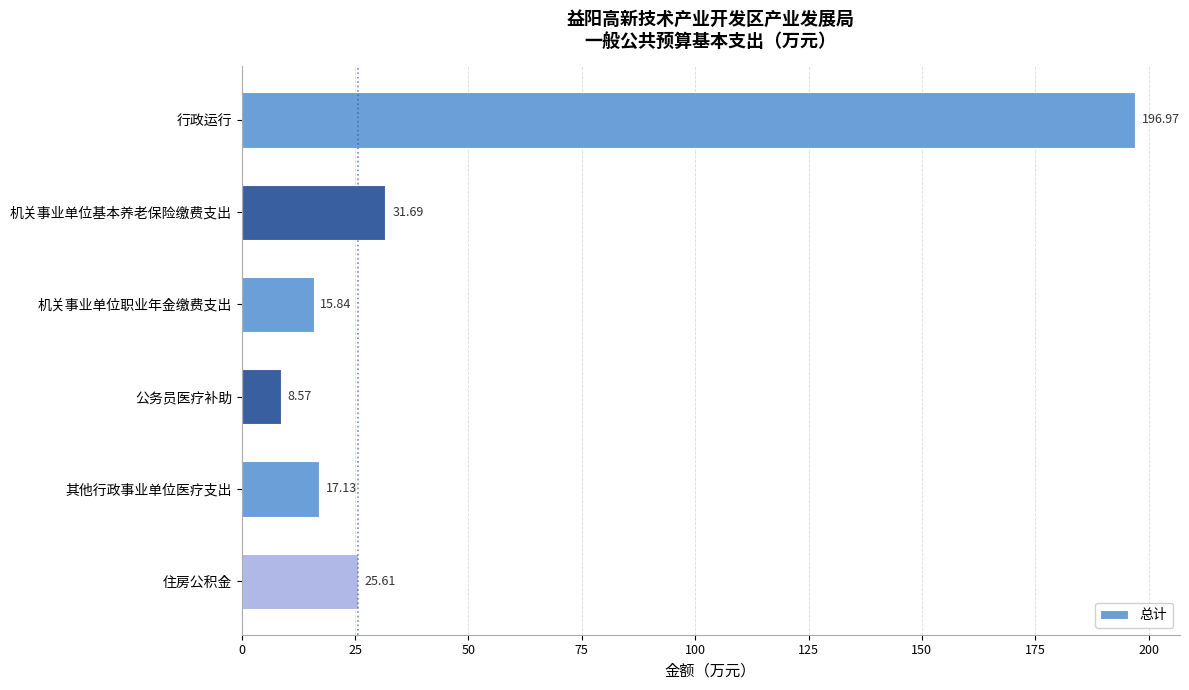

What is the sum of the values at 其他行政事业单位医疗支出 and 行政运行?

214.1